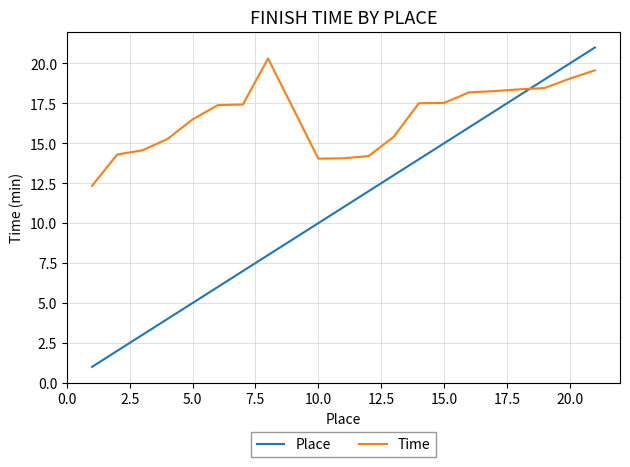

List the series in order of their overall mean, lowest first.

Place, Time